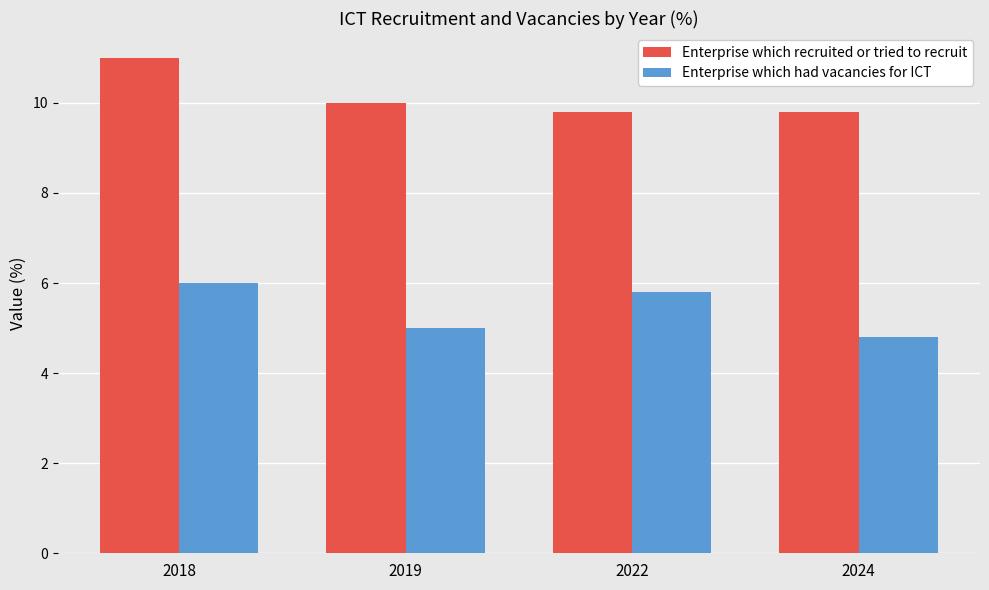

What is the sum of all Enterprise which had vacancies for ICT values?

21.6